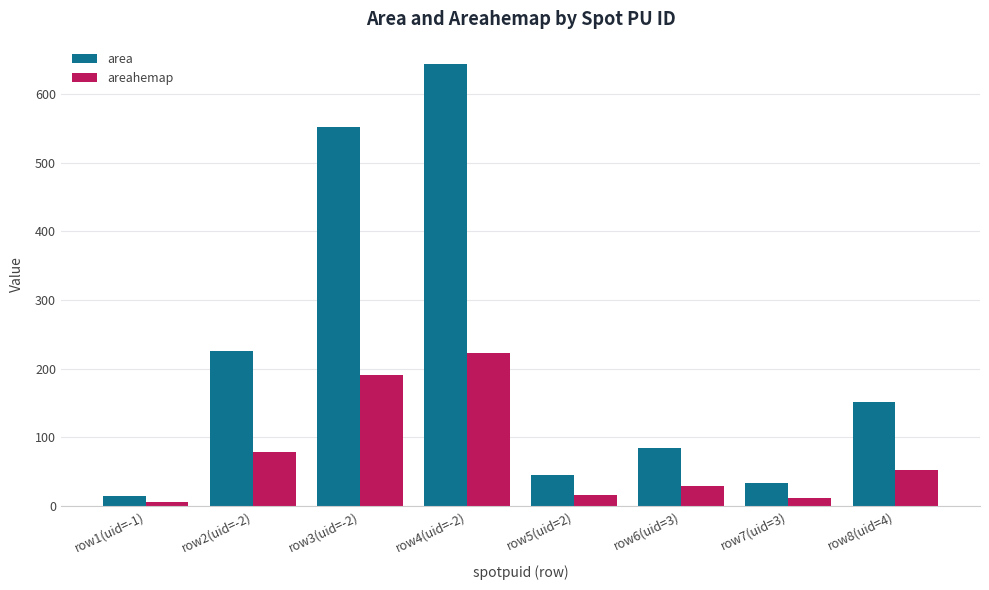

At which label does areahemap first exceed 52?

row2(uid=-2)